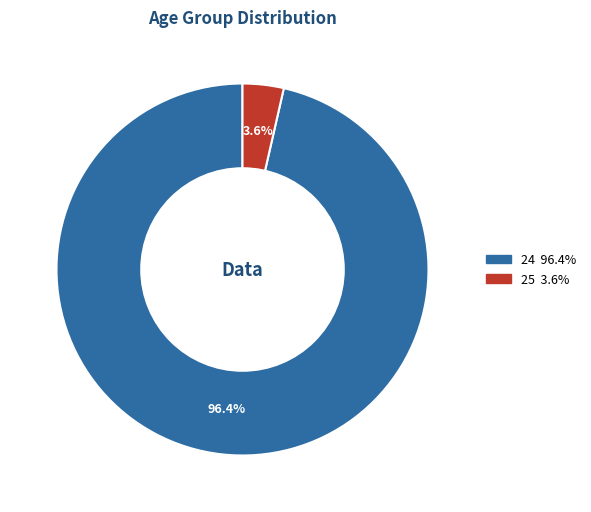

Which has a higher value, 25 or 24?

24